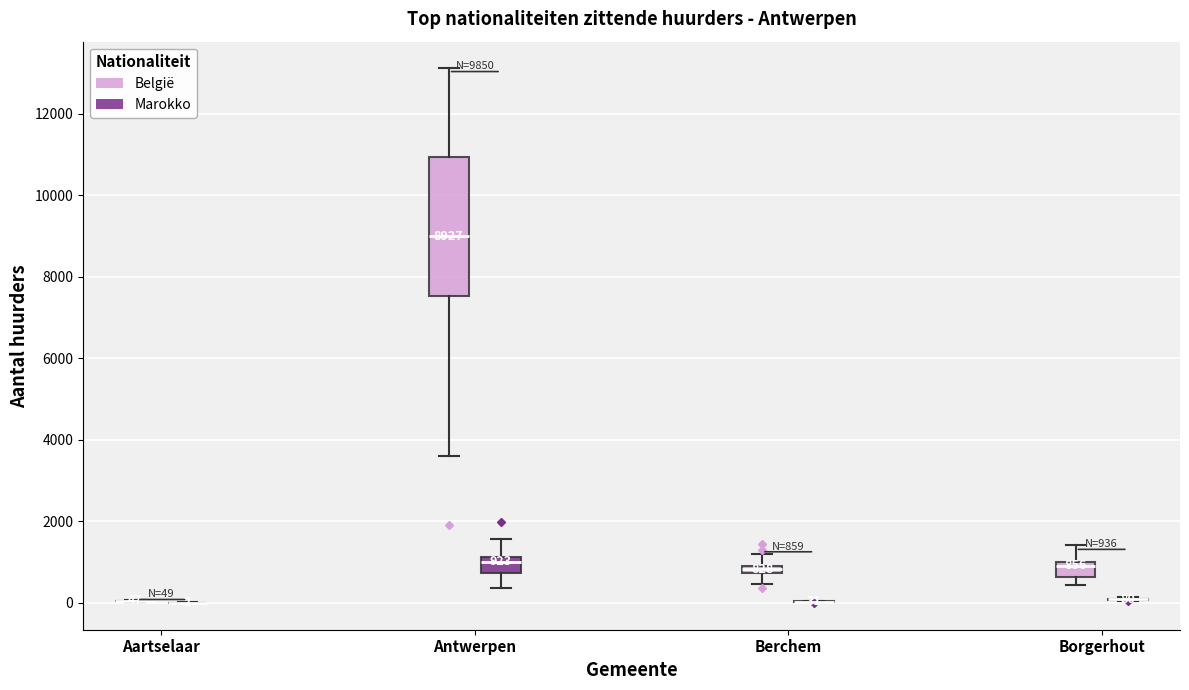

Which box is the tallest, from its lower edge to its upper edge?

Antwerpen (België)